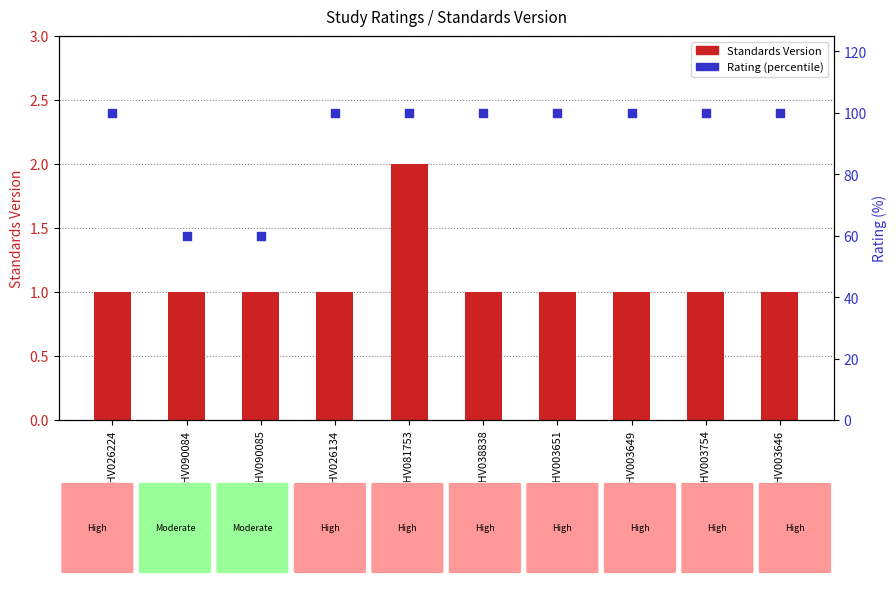

At which category is the sum across all series the highest?

WWHV081753